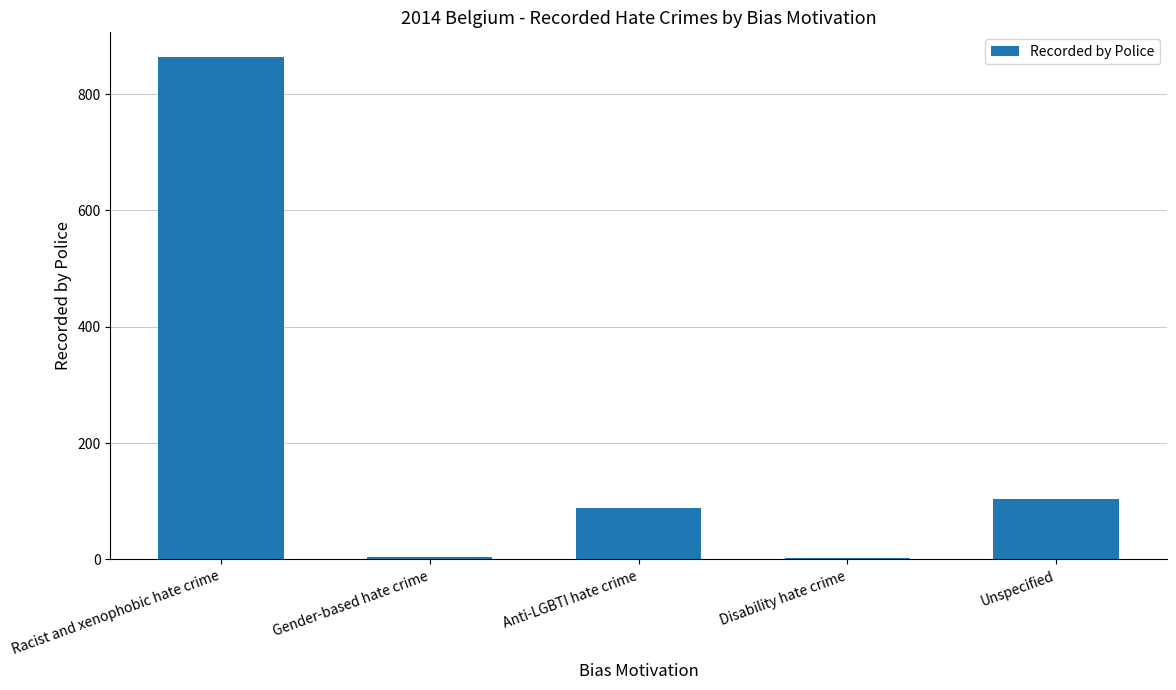

How many bars are there in total?

5